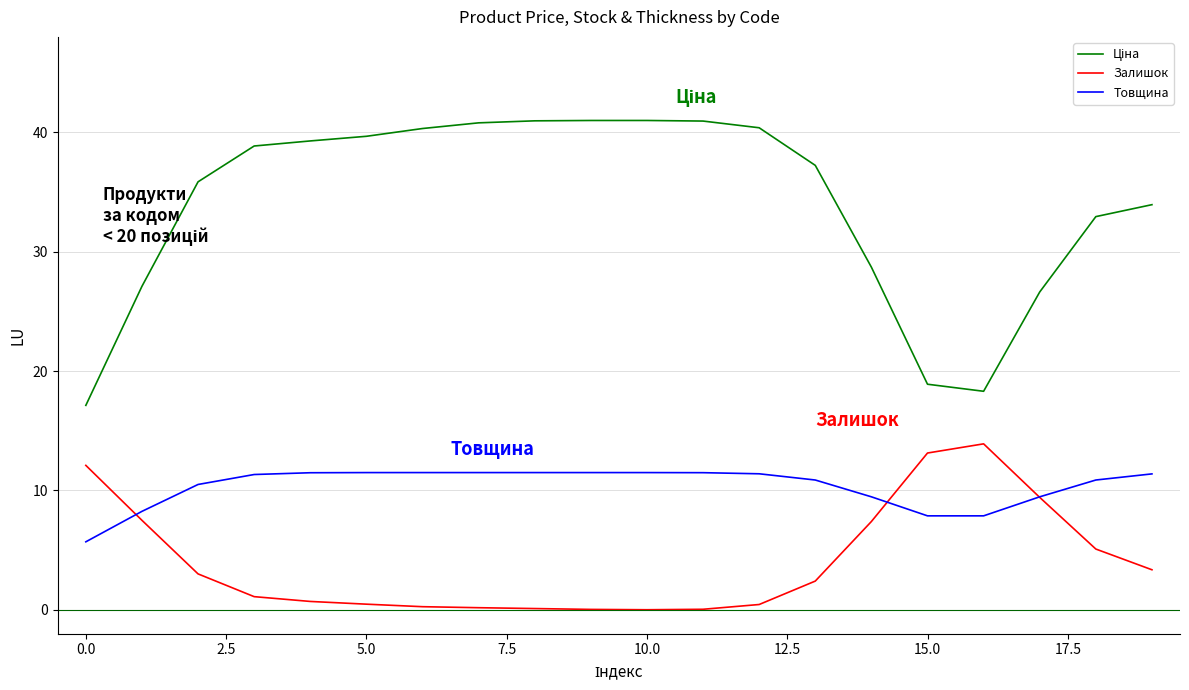

What is the lowest value of the Товщина series?

5.7